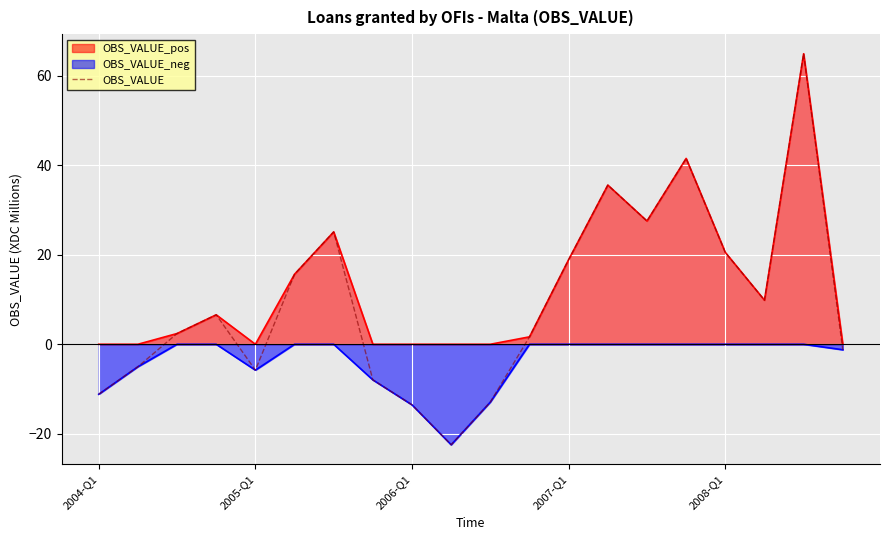

How many lines are shown in the chart?

3